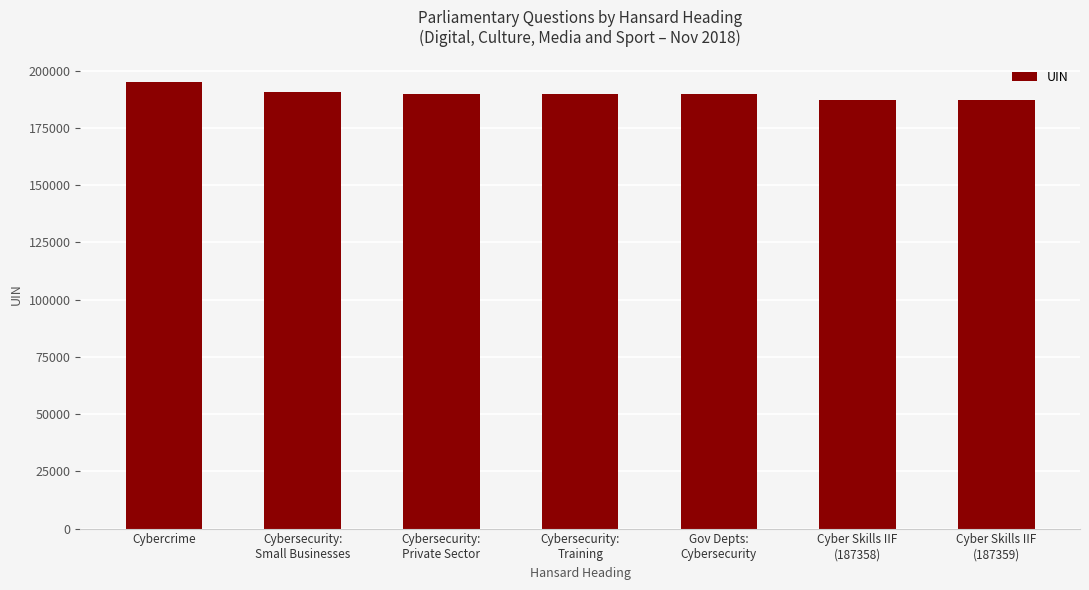

At which label does the data first exceed 189796?

Cybercrime